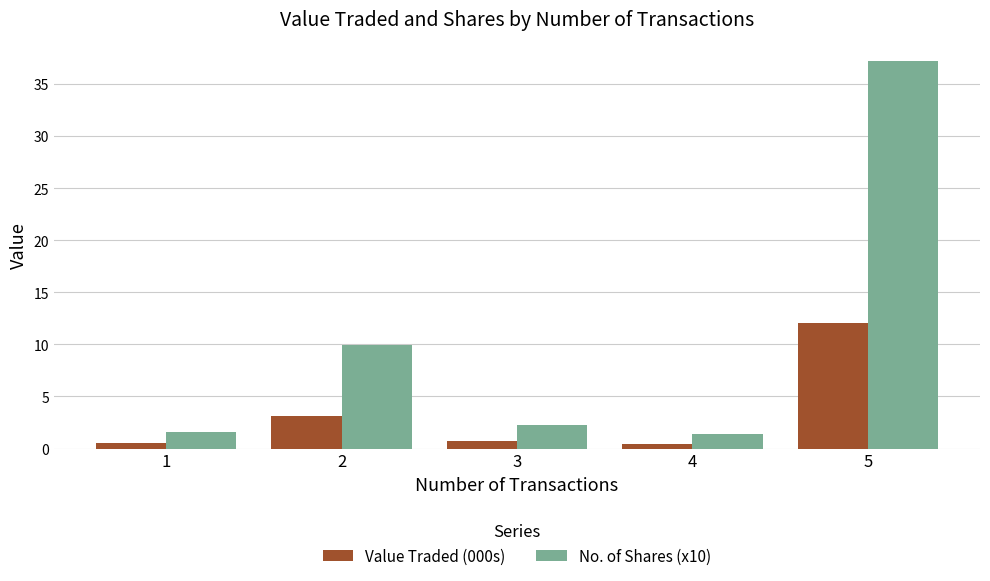

What are all the series names shown in the legend?

Value Traded (000s), No. of Shares (x10)